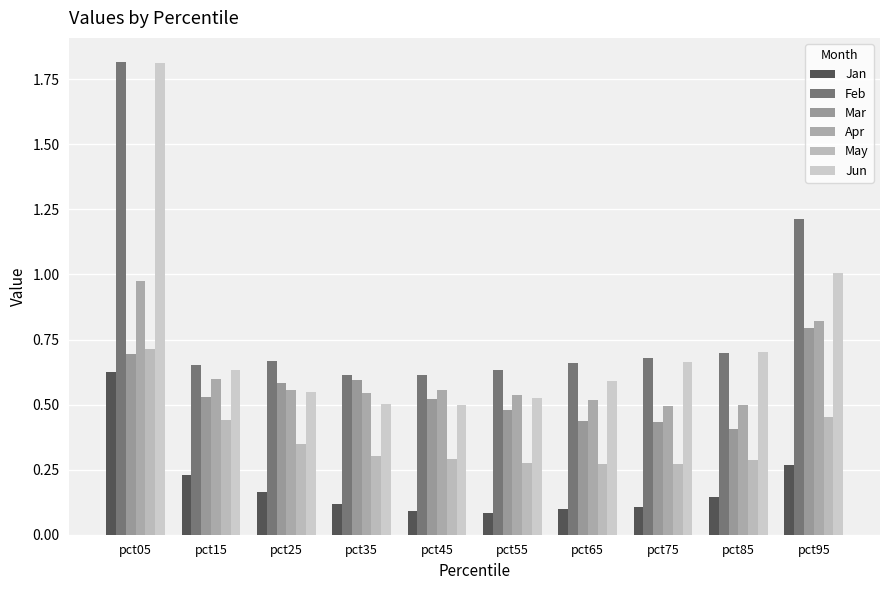

Does the chart contain stacked bars?

No